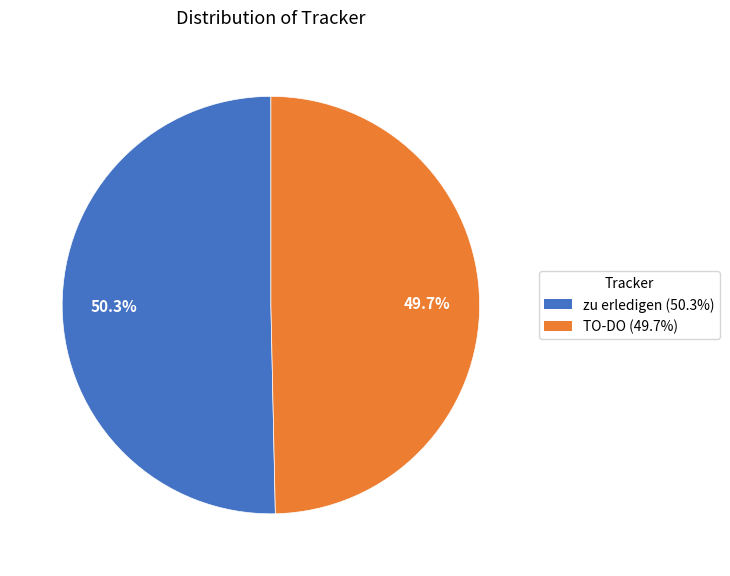

Is TO-DO the majority of the pie?

No